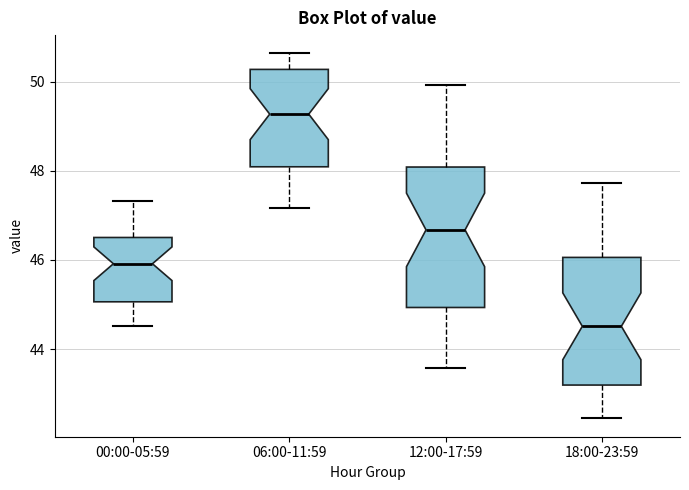

Which box's median line is the highest?

06:00-11:59